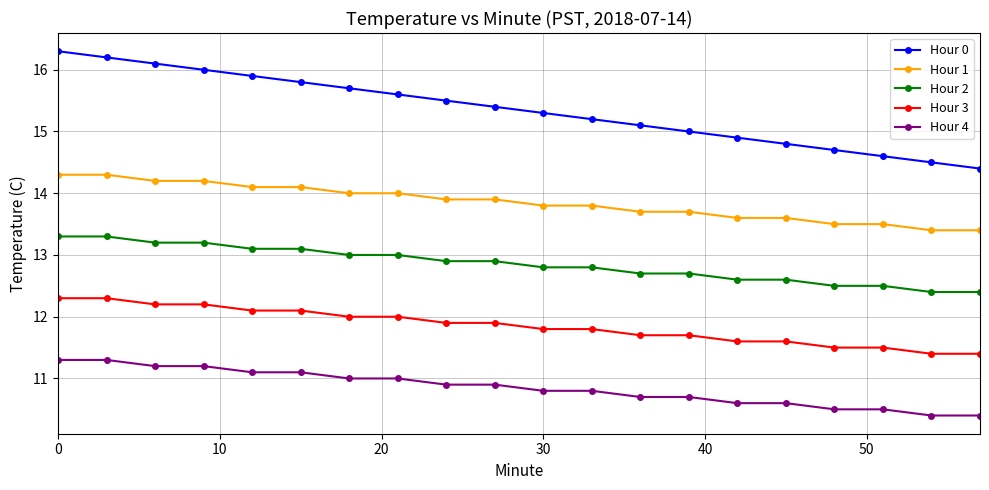

What are all the series names shown in the legend?

Hour 0, Hour 1, Hour 2, Hour 3, Hour 4